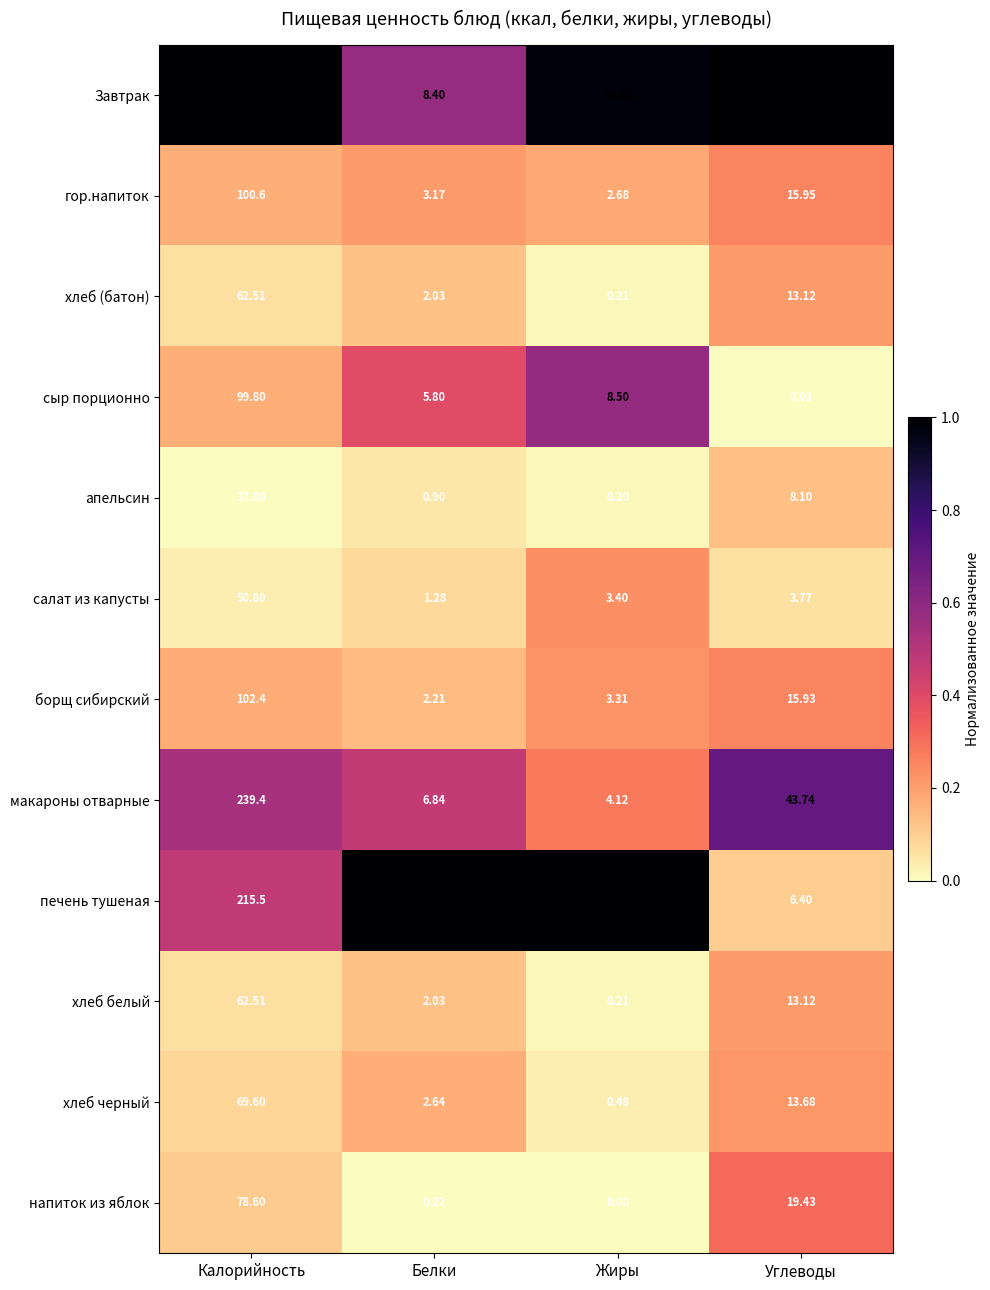

Is the value of Завтрак at Жиры greater than the value of печень тушеная at Калорийность?

No